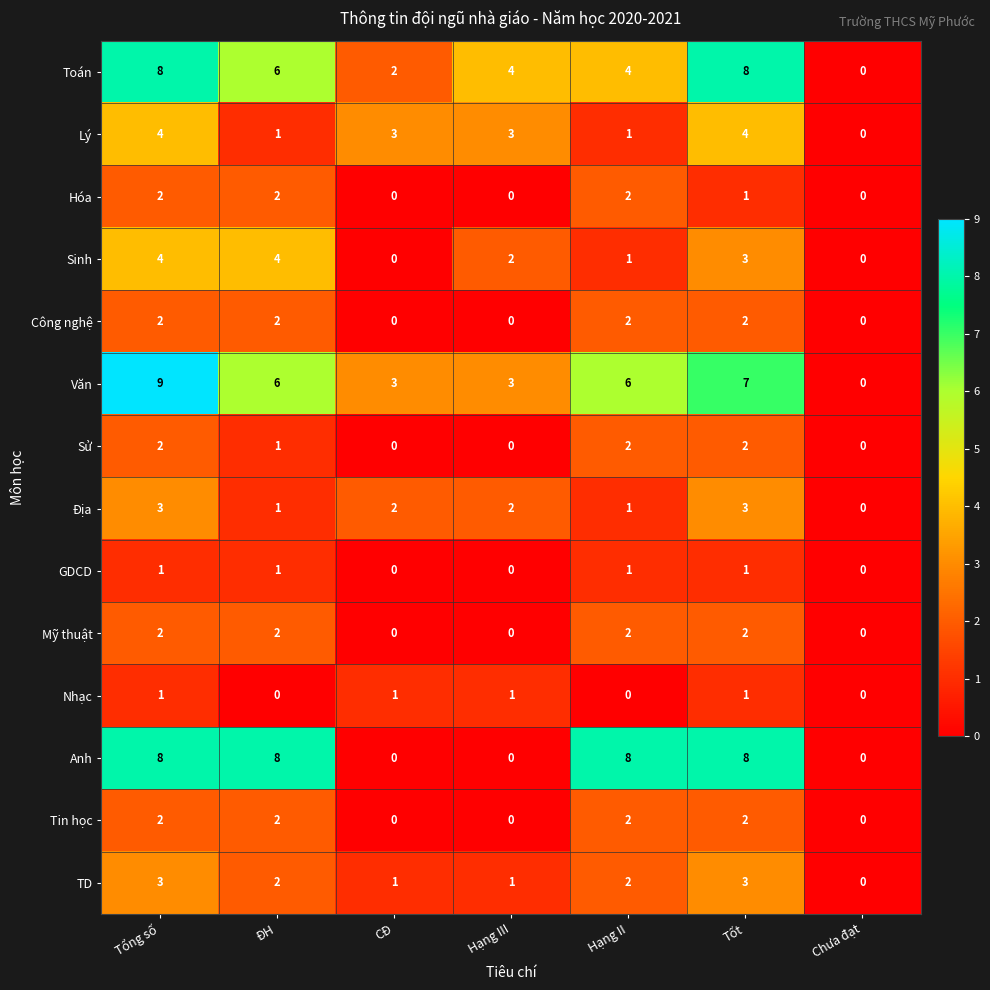

Which series has the largest range (max minus min)?

Văn